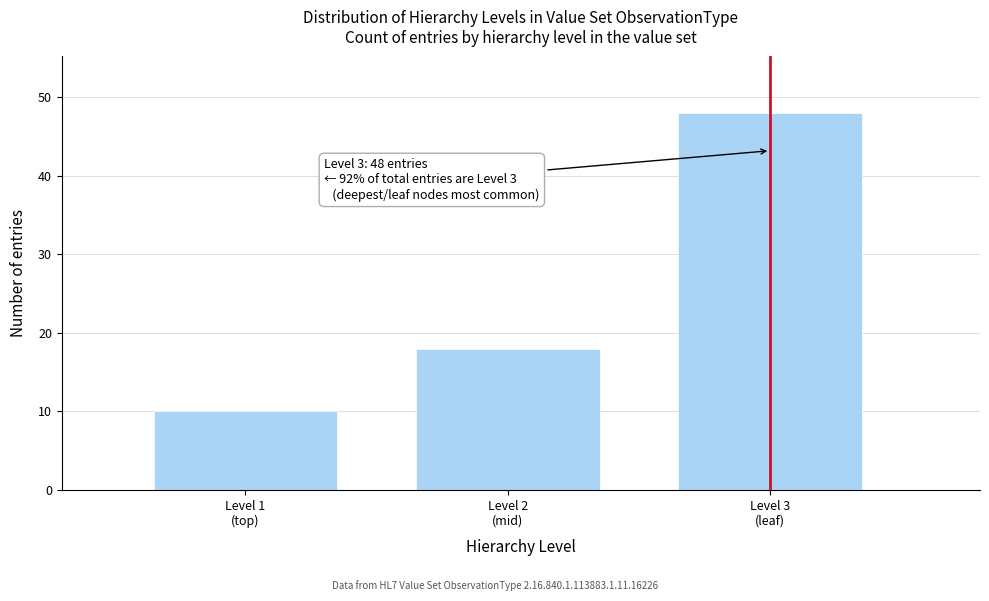

Reading left to right, what are all the values shown in this chart?

10	18	48